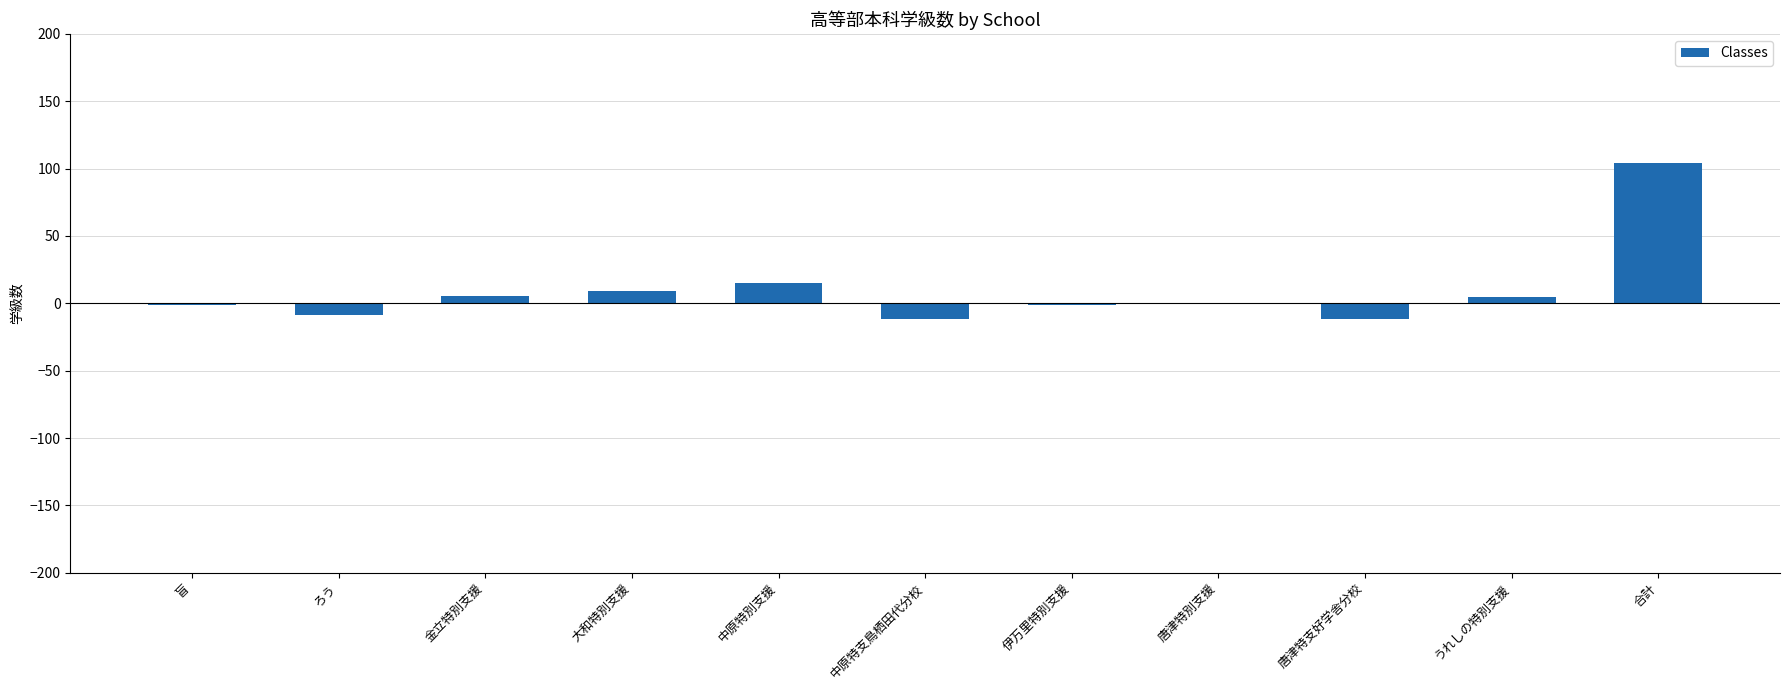

Are the bars horizontal?

No